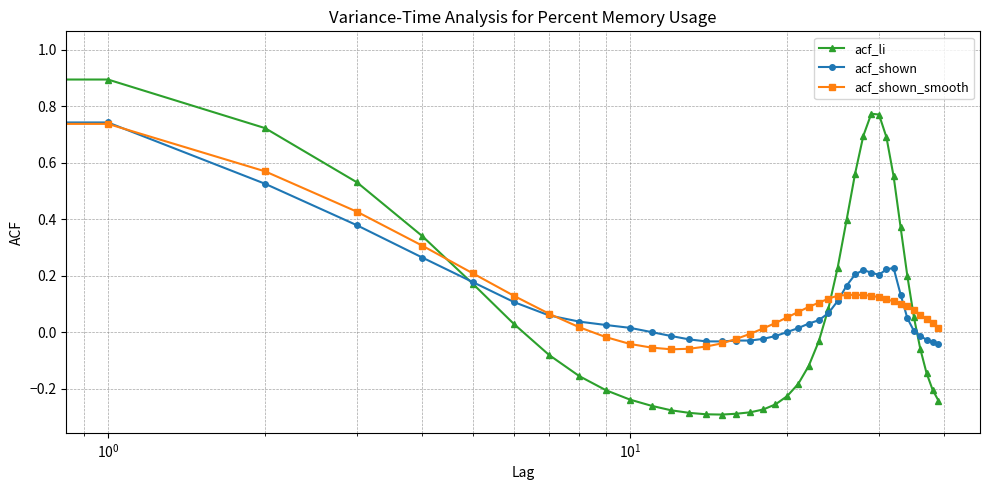

What is the greatest value displayed?

1.0